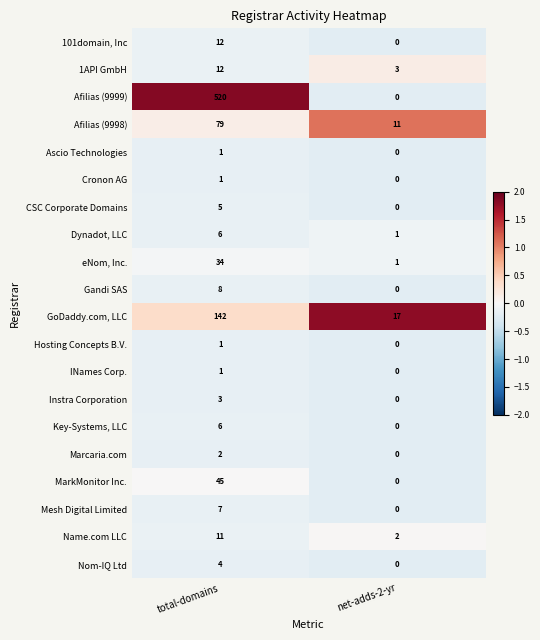

Rank the categories by Gandi SAS value from lowest to highest.

net-adds-2-yr, total-domains